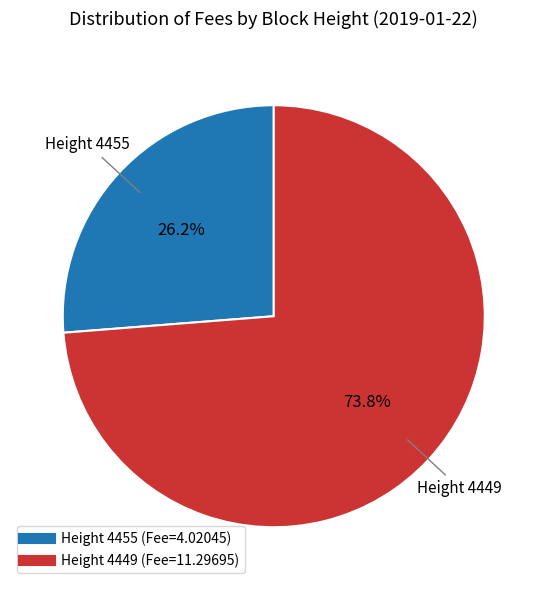

Is there a majority slice in this chart?

Yes